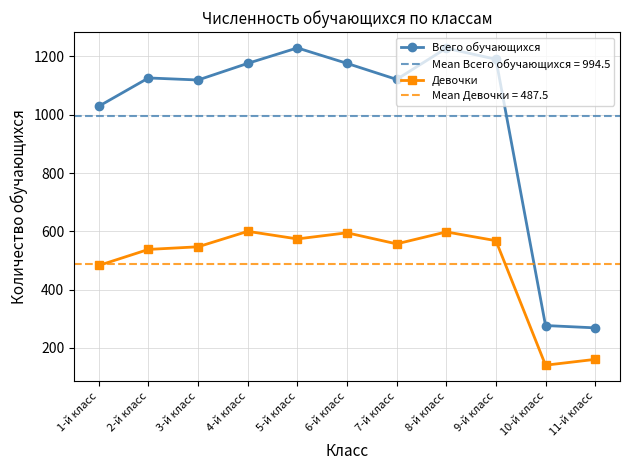

What is the sum of the Девочки values at 2-й класс and 10-й класс?

679